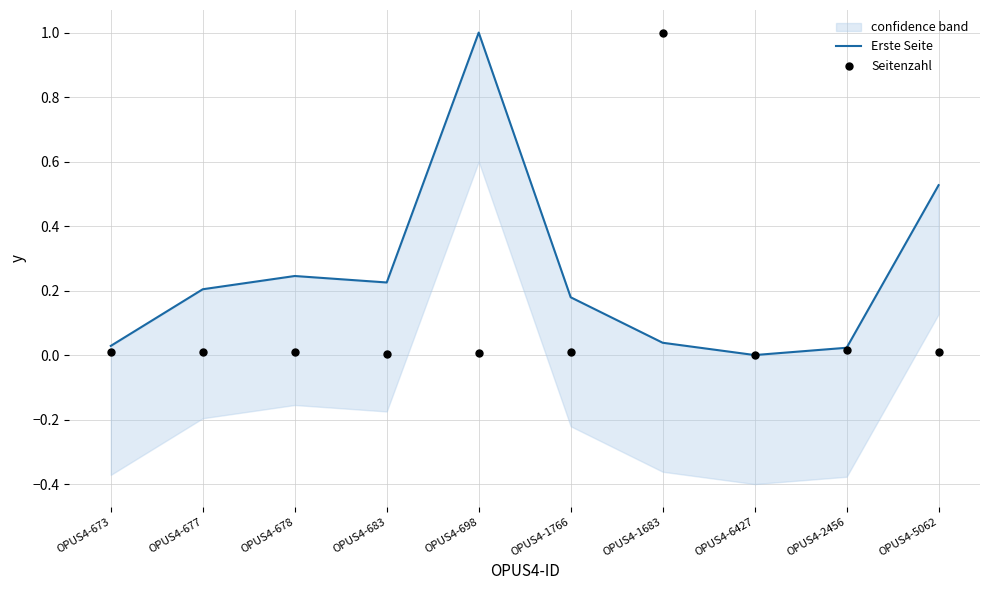

What are all the series names shown in the legend?

Erste Seite, Seitenzahl